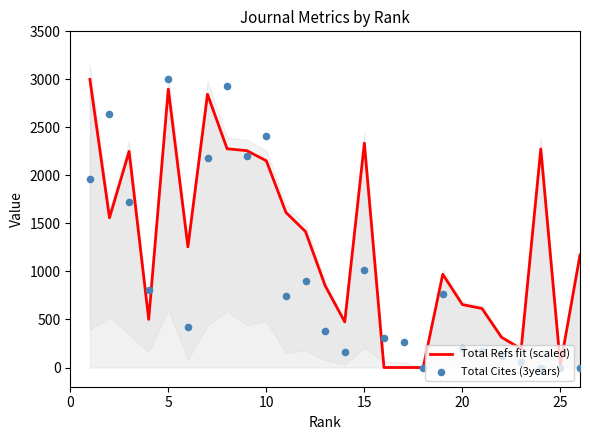

What are all the series names shown in the legend?

Total Refs fit (scaled), Total Cites (3years)